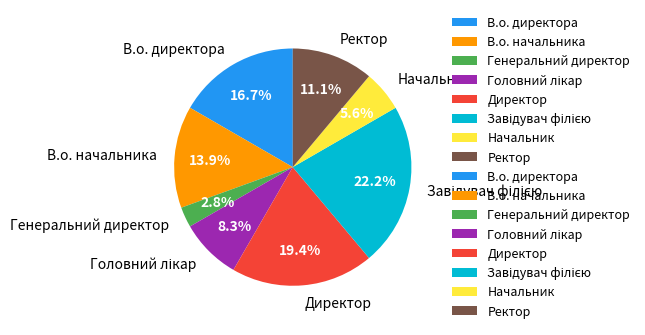

What is the smallest slice in the pie chart?

Генеральний директор